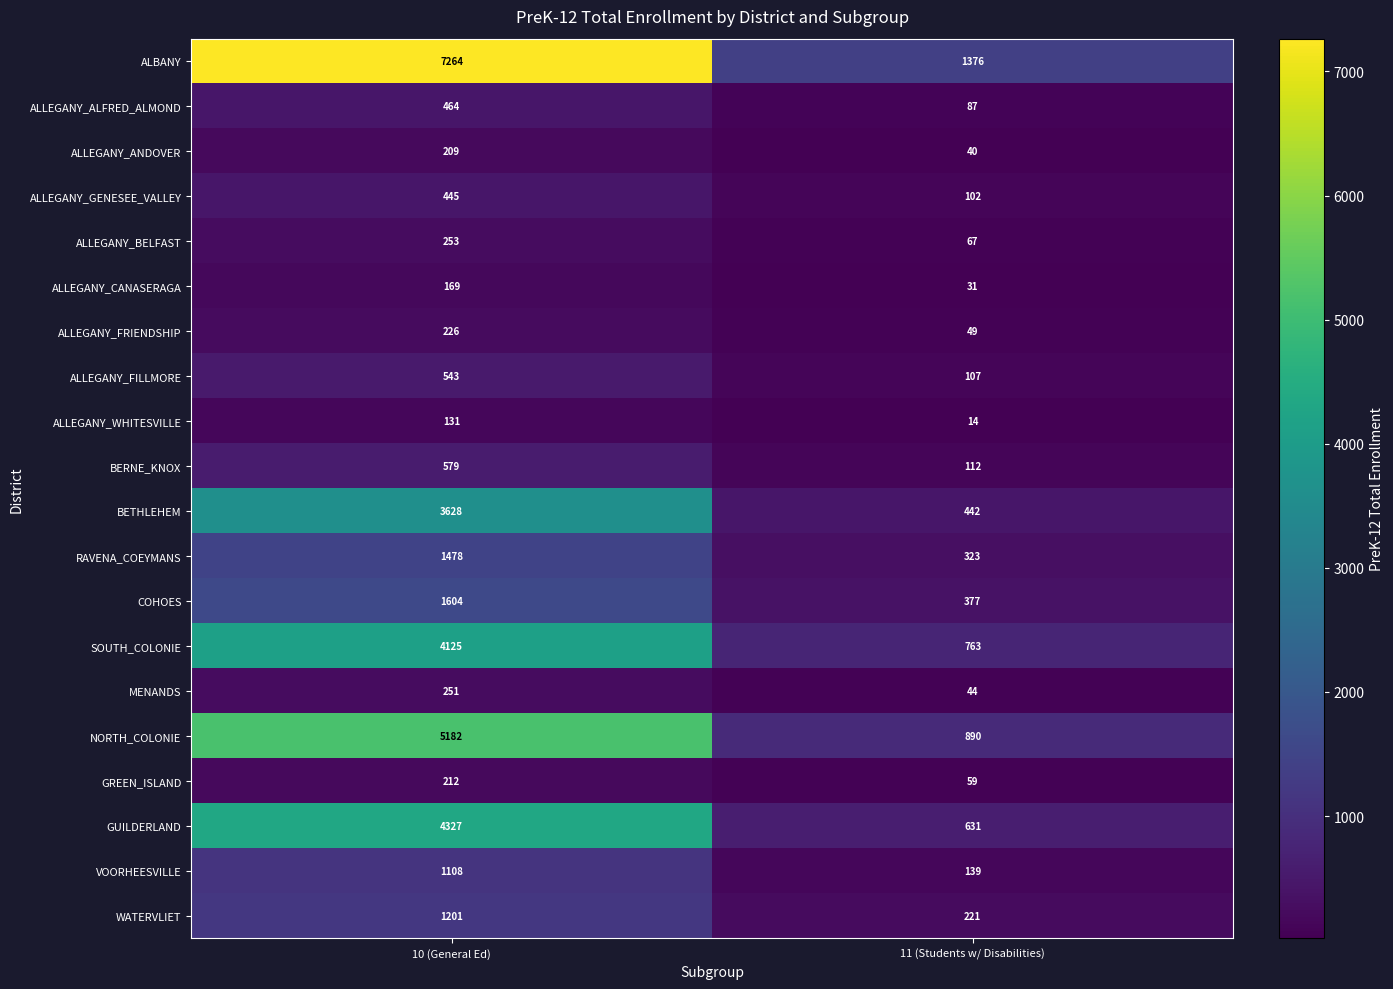

At 10 (General Ed), list the series in order from smallest to largest.

ALLEGANY_WHITESVILLE, ALLEGANY_CANASERAGA, ALLEGANY_ANDOVER, GREEN_ISLAND, ALLEGANY_FRIENDSHIP, MENANDS, ALLEGANY_BELFAST, ALLEGANY_GENESEE_VALLEY, ALLEGANY_ALFRED_ALMOND, ALLEGANY_FILLMORE, BERNE_KNOX, VOORHEESVILLE, WATERVLIET, RAVENA_COEYMANS, COHOES, BETHLEHEM, SOUTH_COLONIE, GUILDERLAND, NORTH_COLONIE, ALBANY